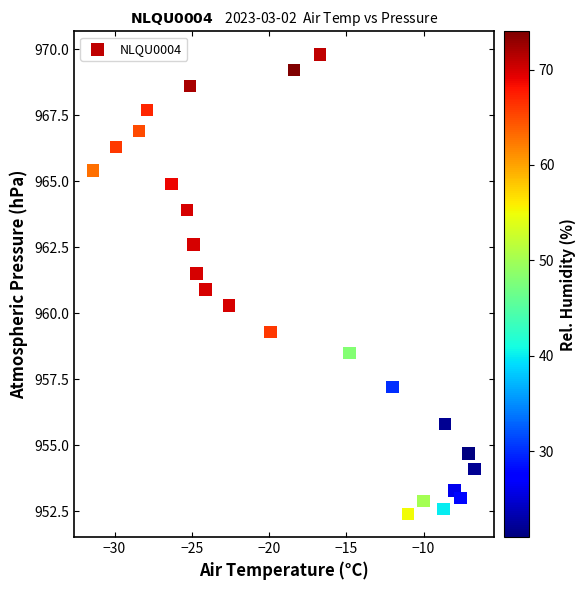

What is the range of X values (max minus min)?

24.7